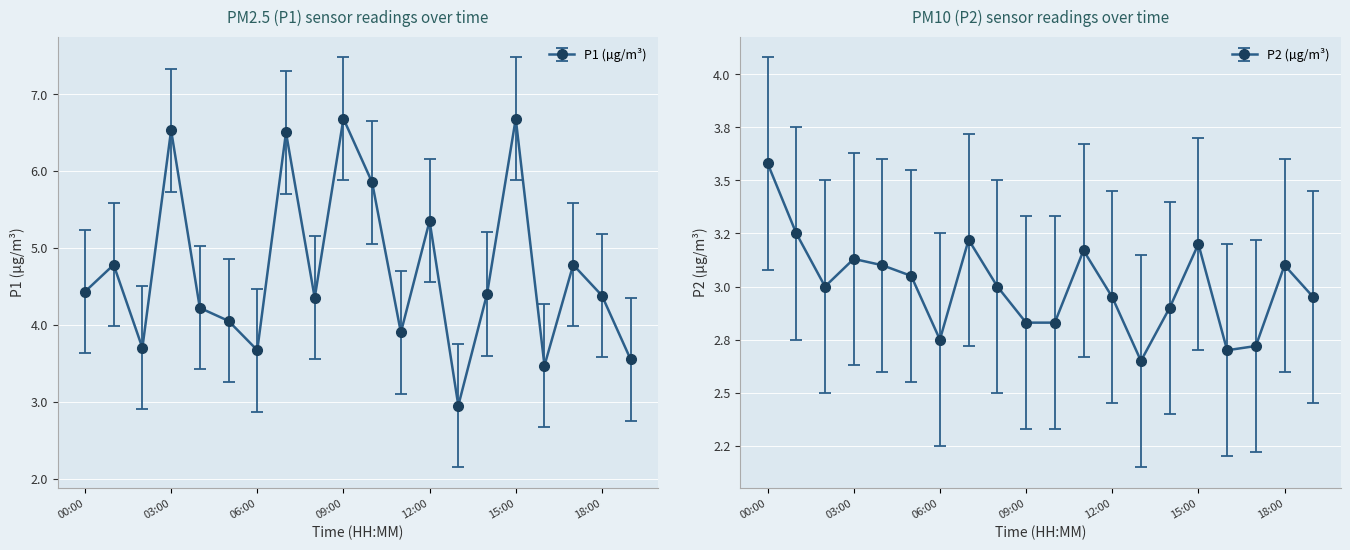

How many series are shown in this chart?

2